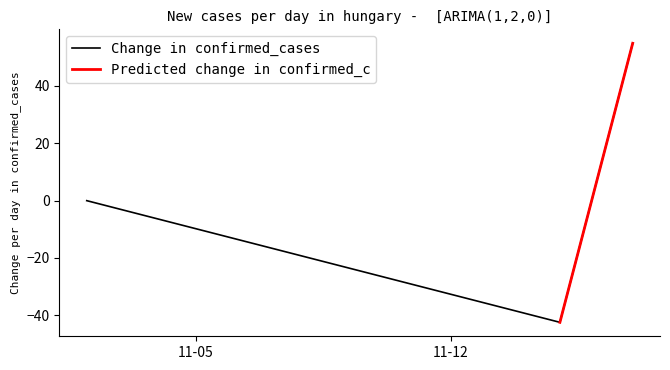

What is the highest value of the Change in confirmed_cases series?

54.9